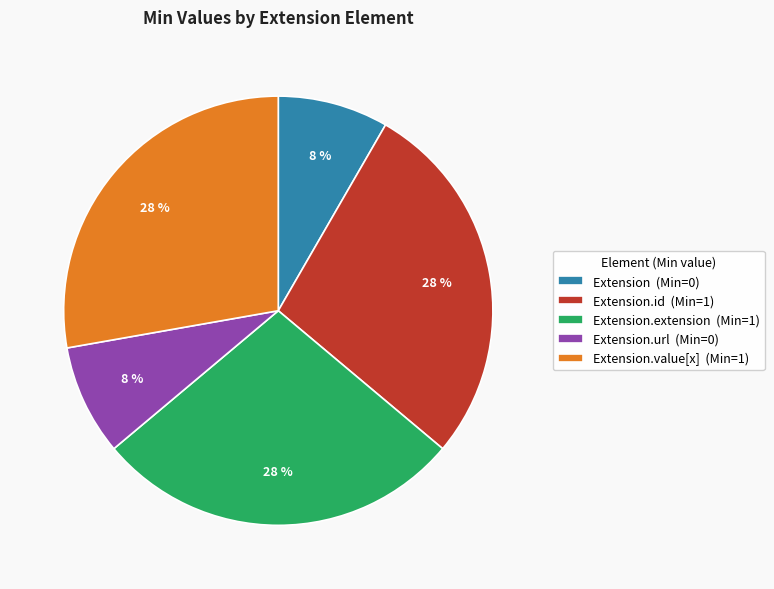

Does any single category account for the majority?

No